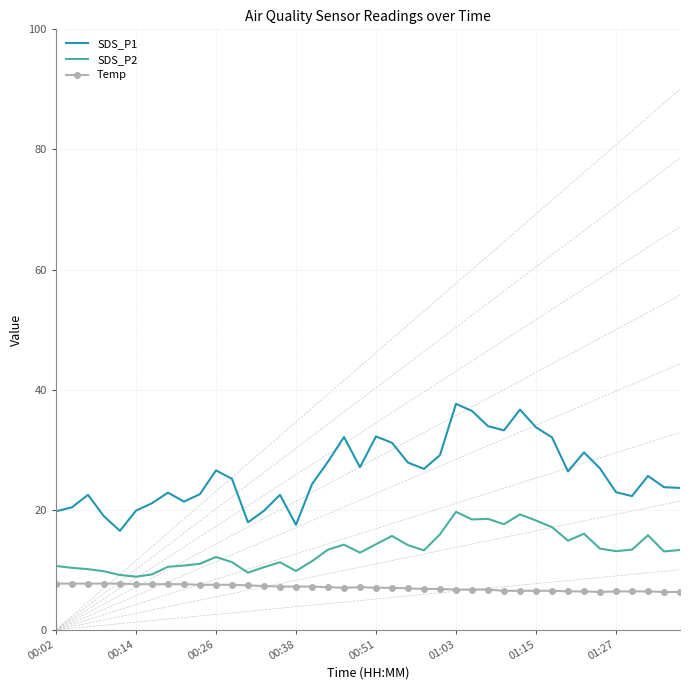

What is the difference between the maximum and minimum values in the SDS_P2 series?

10.8